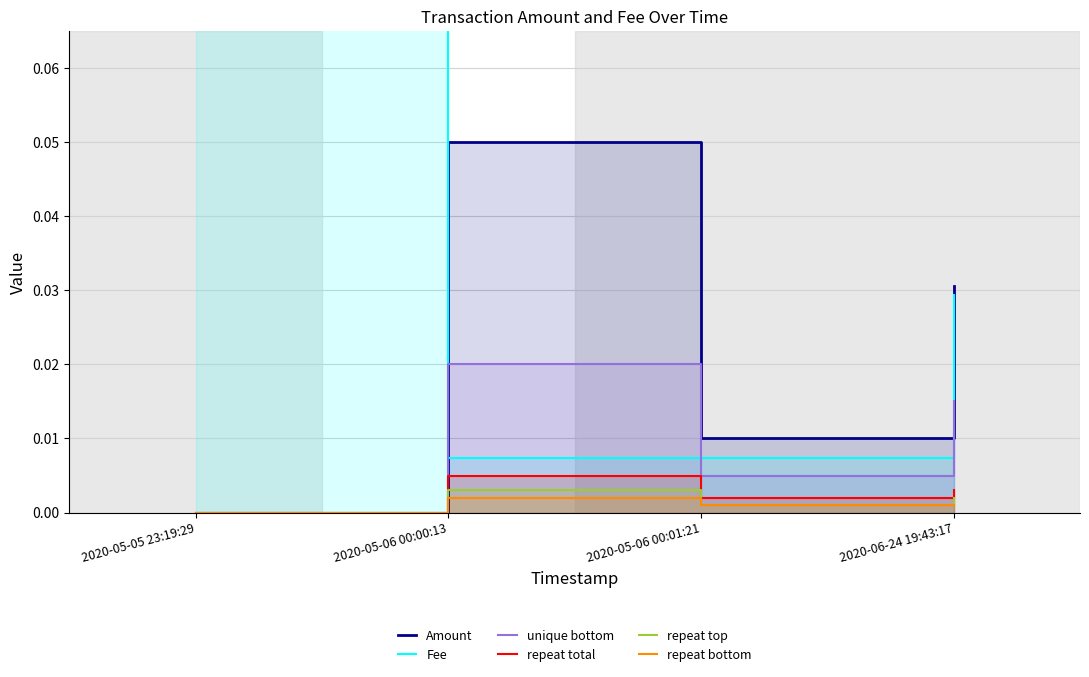

Between 2020-05-05 23:19:29 and 2020-06-24 19:43:17, which is larger?

2020-06-24 19:43:17